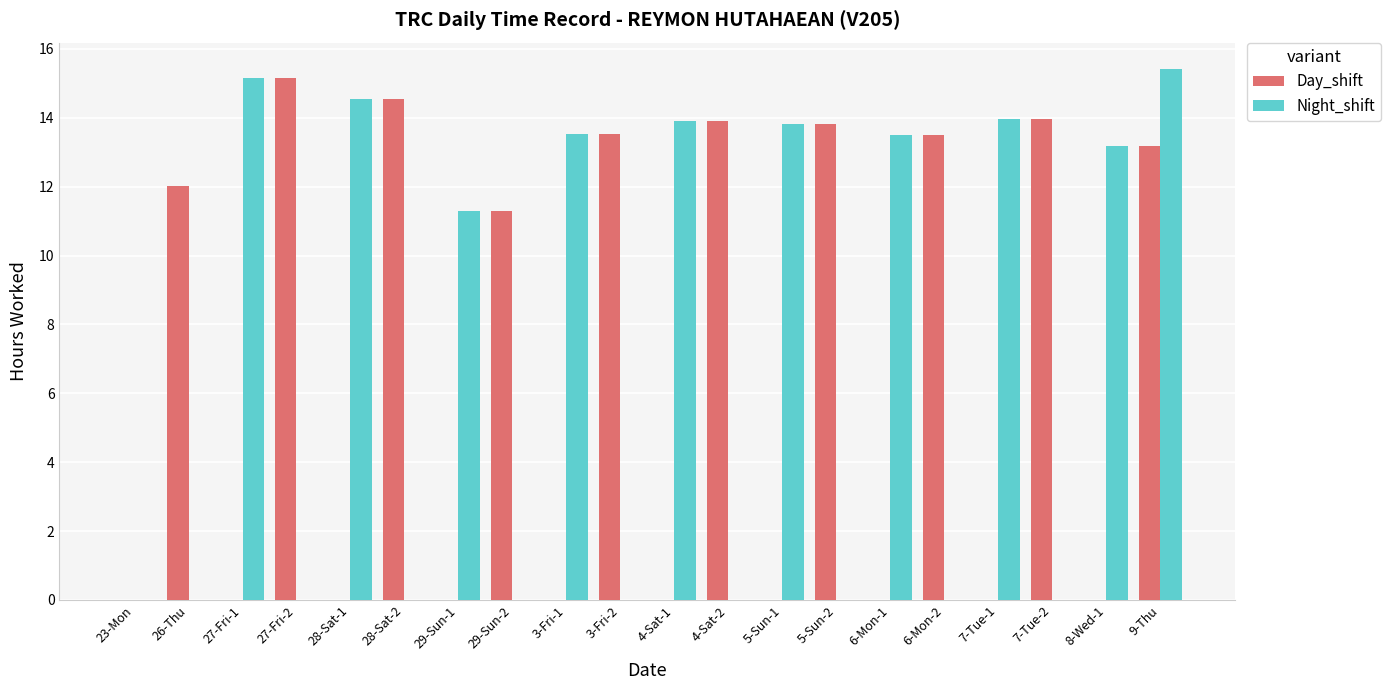

What is the sum of all Day_shift values?

134.9